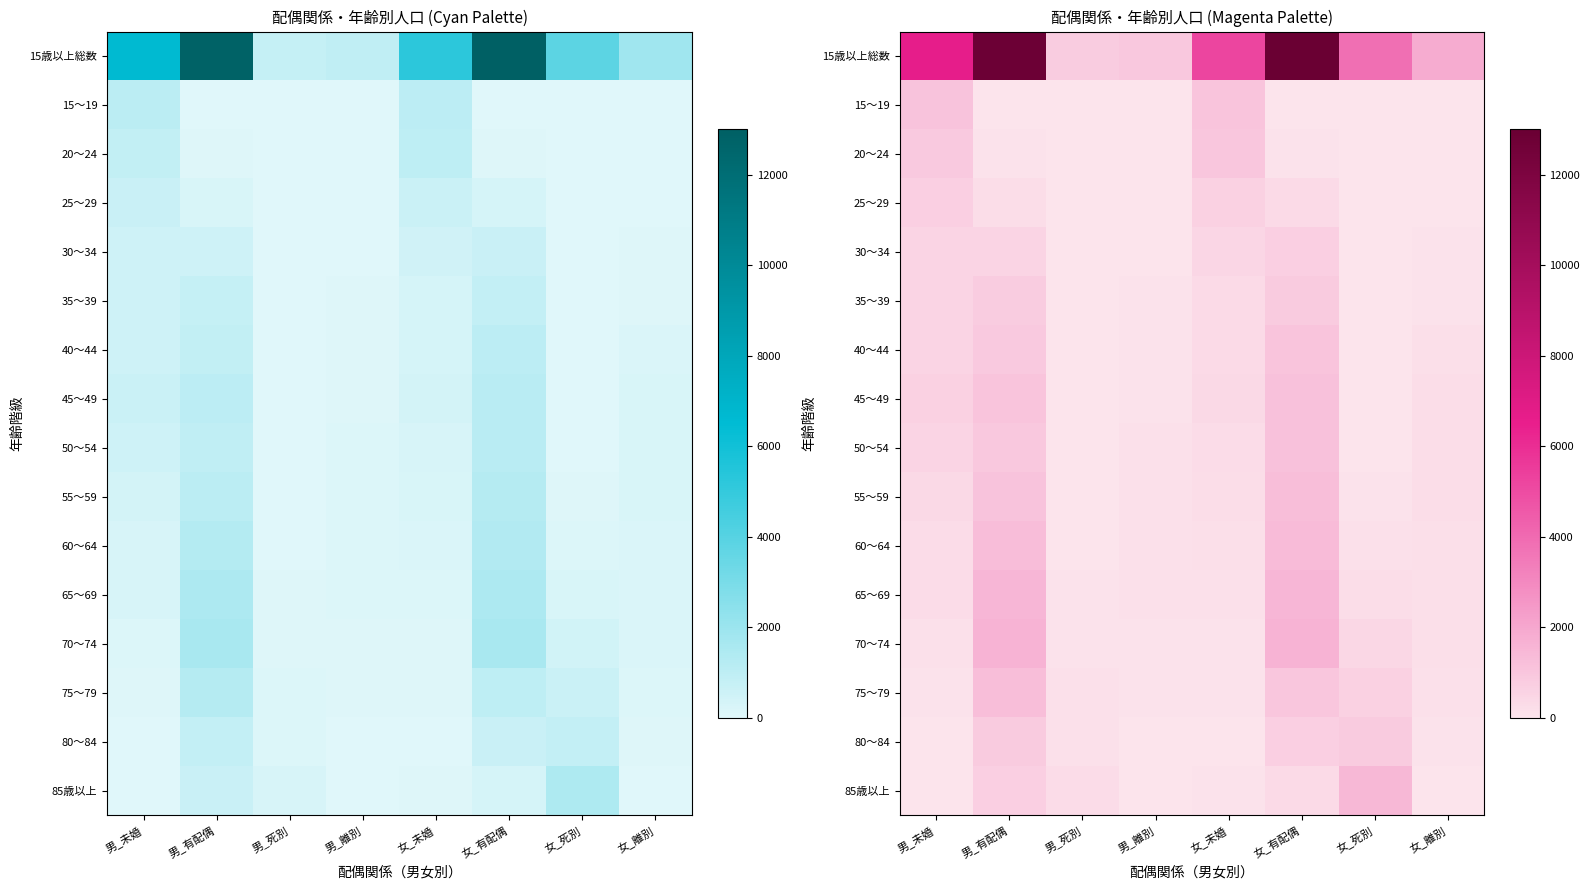

How many distinct data groups are displayed?

16